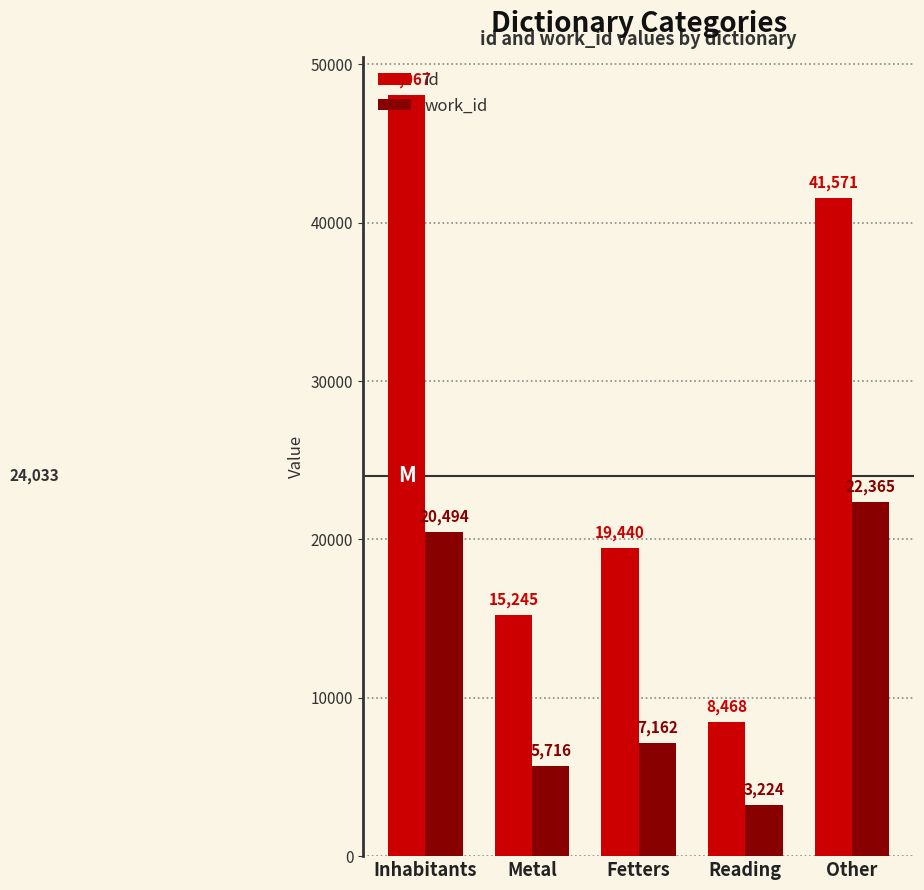

Is it true that work_id equals 31105 at Other?

False